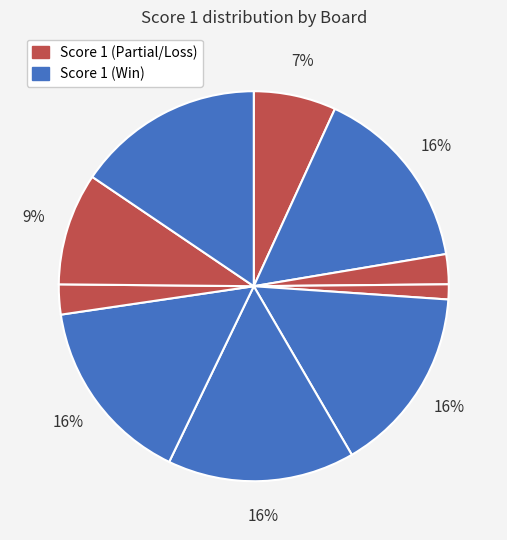

How many segments does this pie chart have?

10